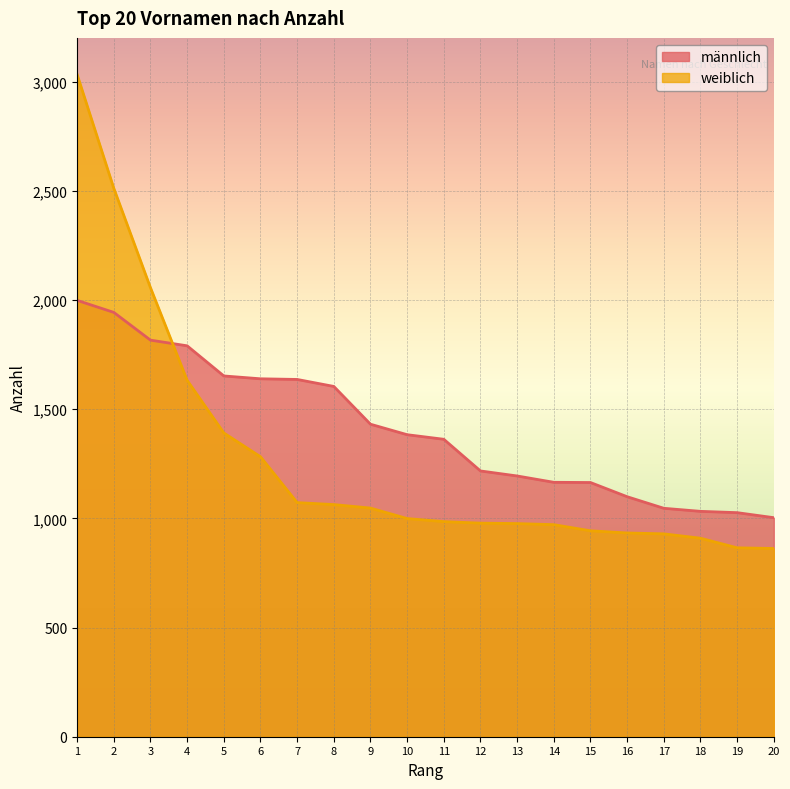

Is the value of weiblich at 2 greater than the value of männlich at 2?

Yes